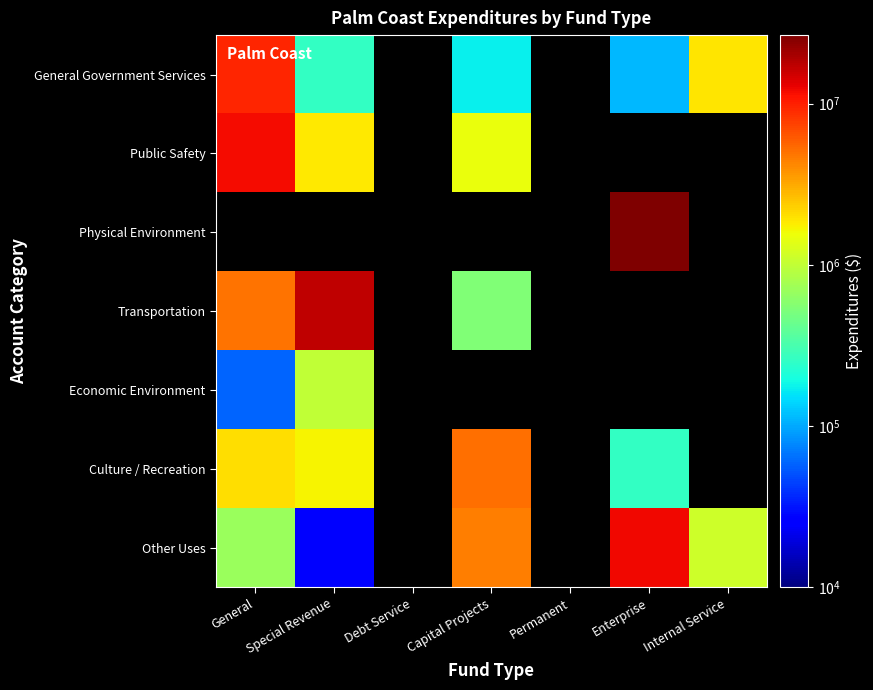

Which label corresponds to the largest value in the chart?

Enterprise